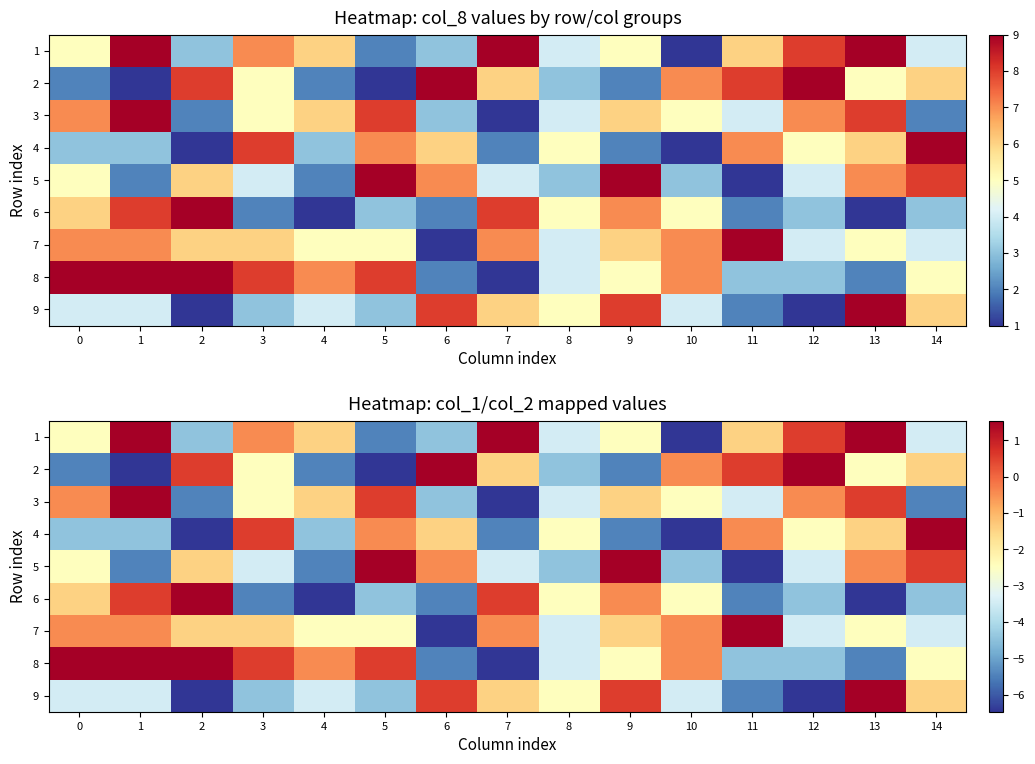

Rank the series at 7 from lowest to highest value.

3, 8, 4, 5, 2, 9, 7, 6, 1